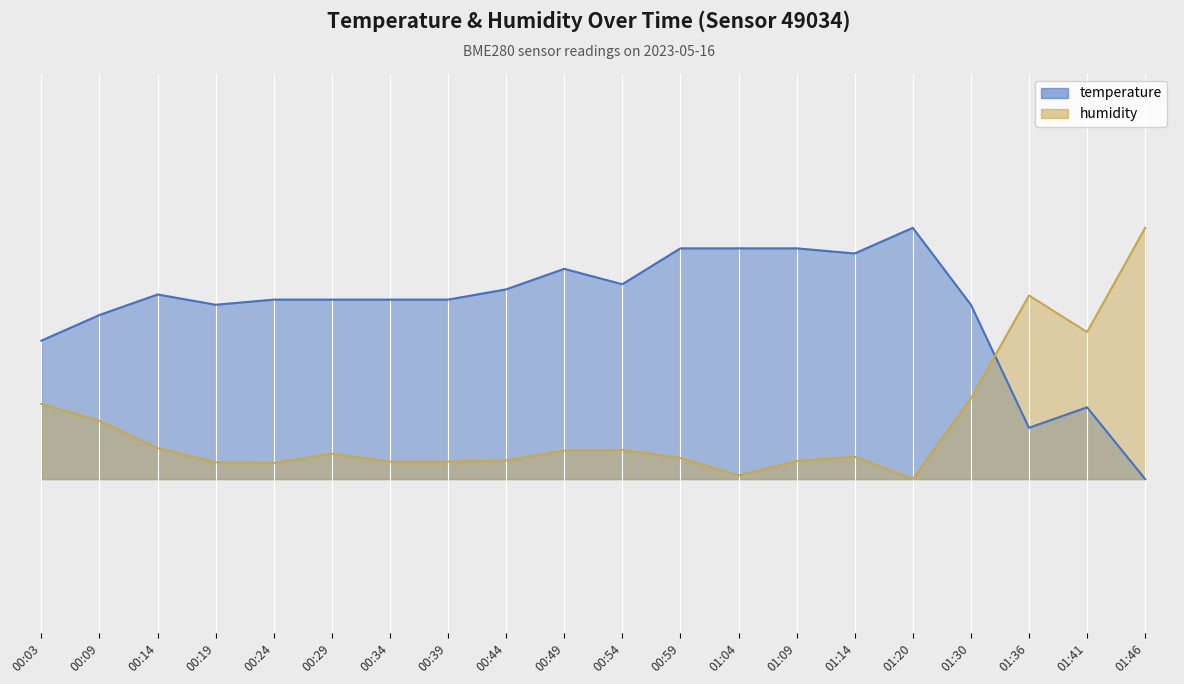

How many lines are shown in the chart?

2